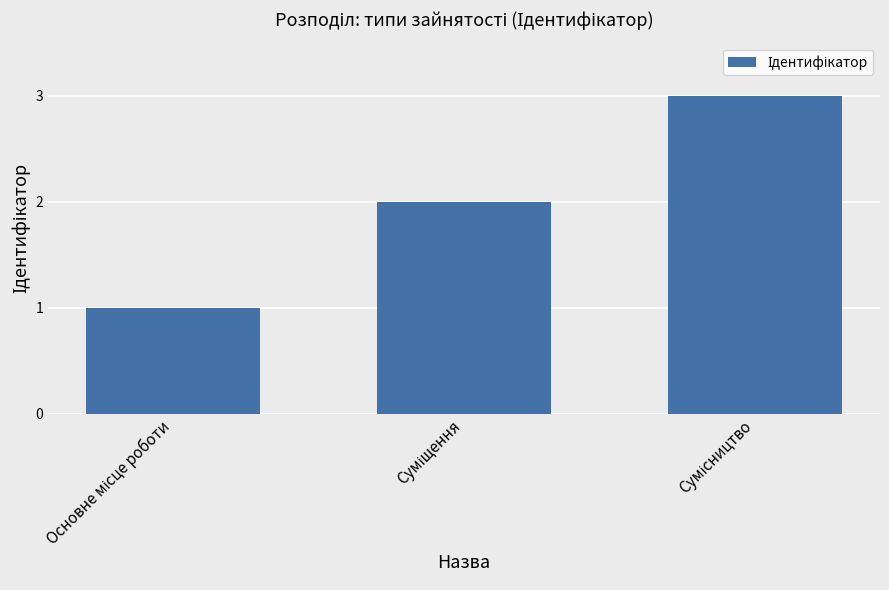

What is the sum of all values?

6